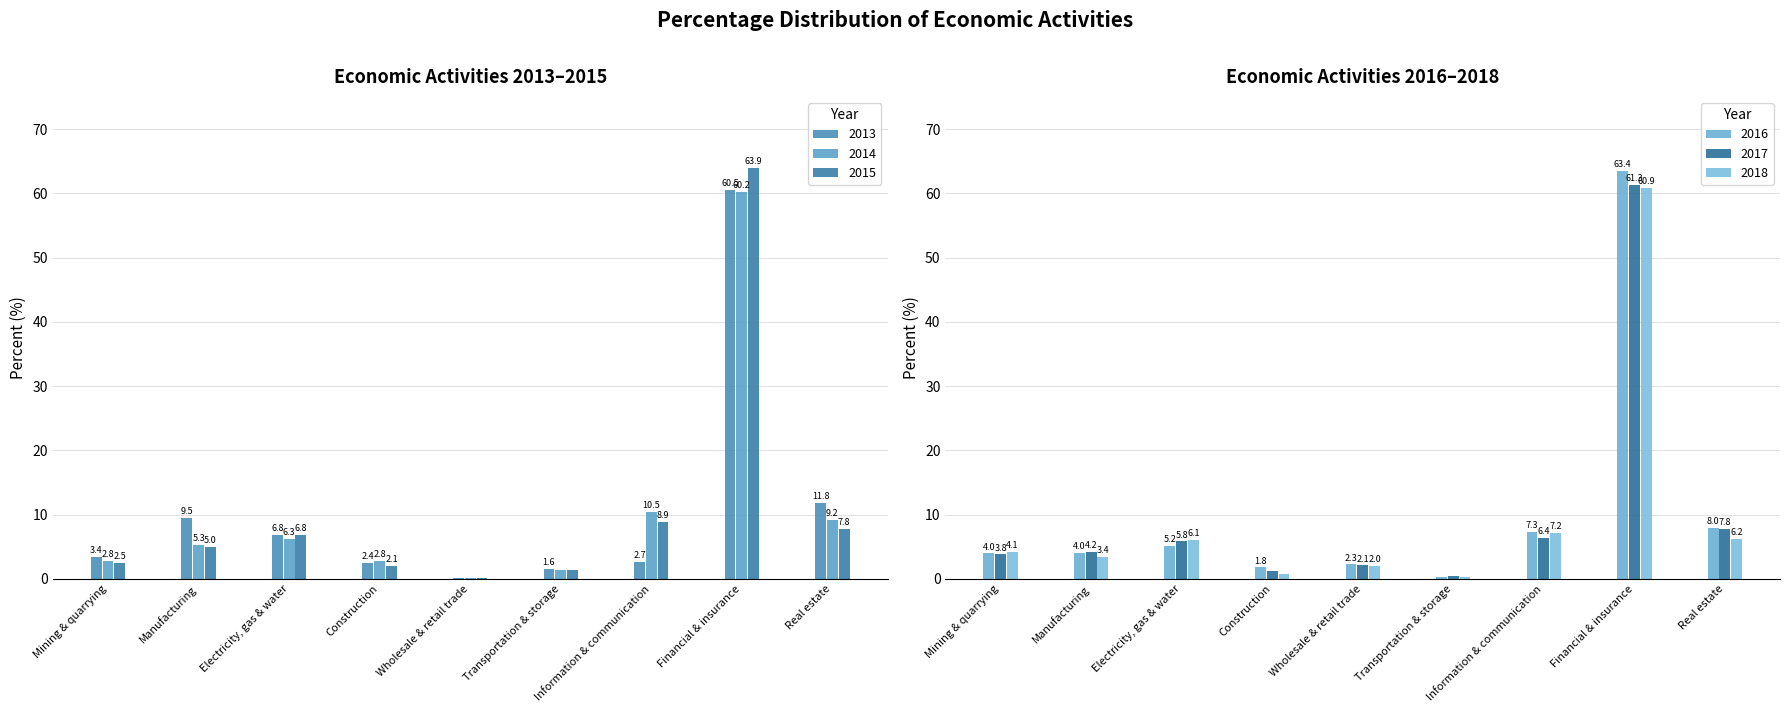

How many data points in 2014 are above 5?

5